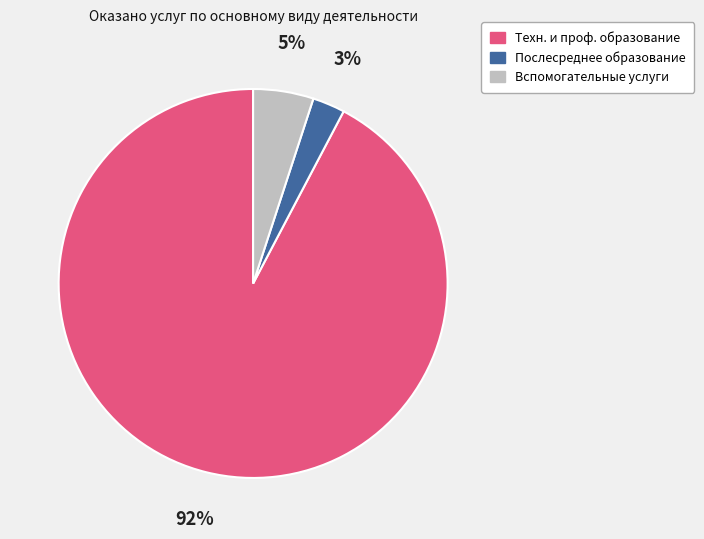

How many segments does this pie chart have?

3